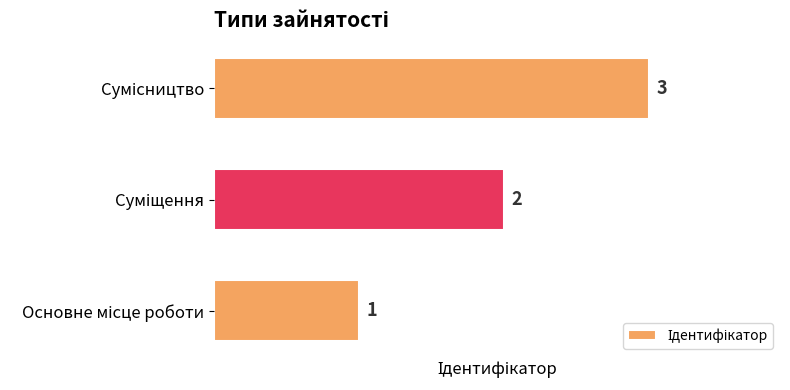

What is the maximum value shown in the chart?

3